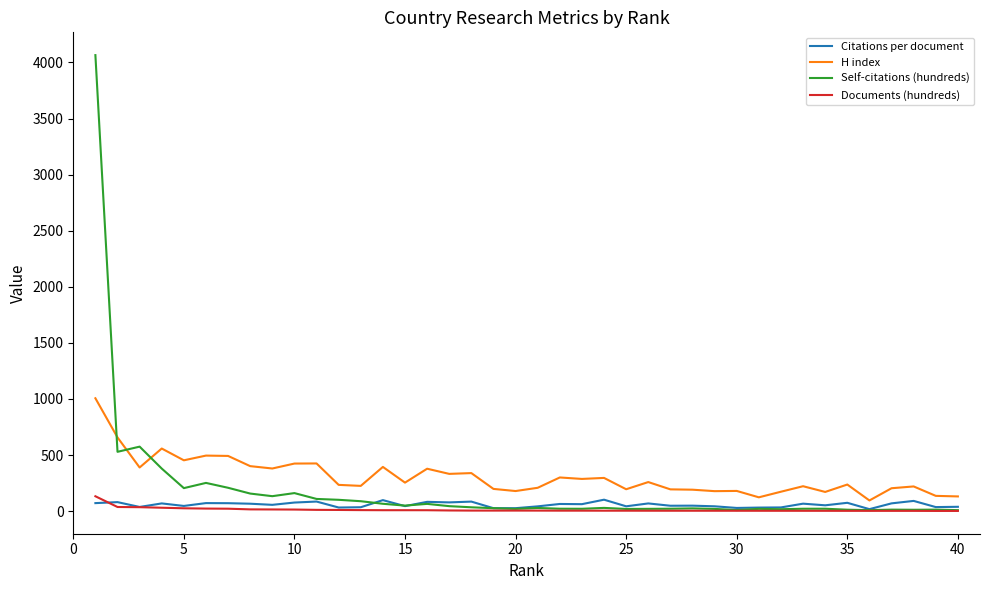

What are all the series names shown in the legend?

Citations per document, H index, Self-citations (hundreds), Documents (hundreds)